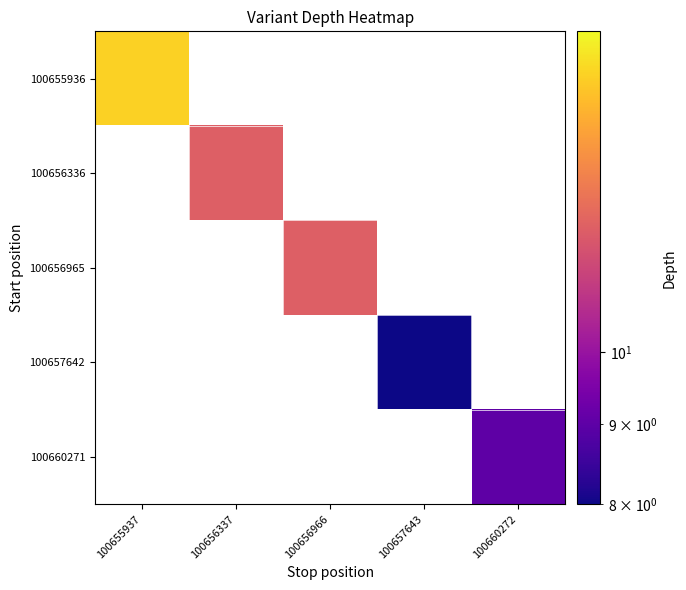

Which category has the lowest value across all series?

100657643